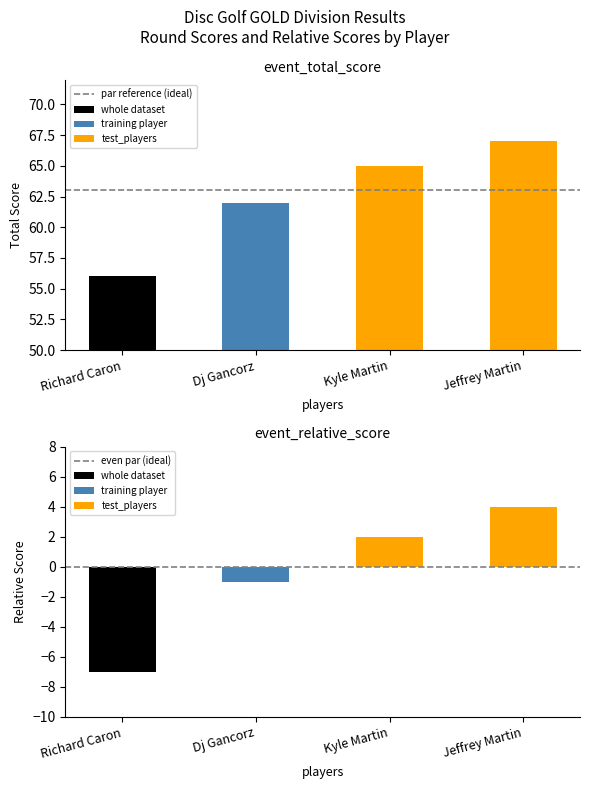

Are the bars horizontal?

No